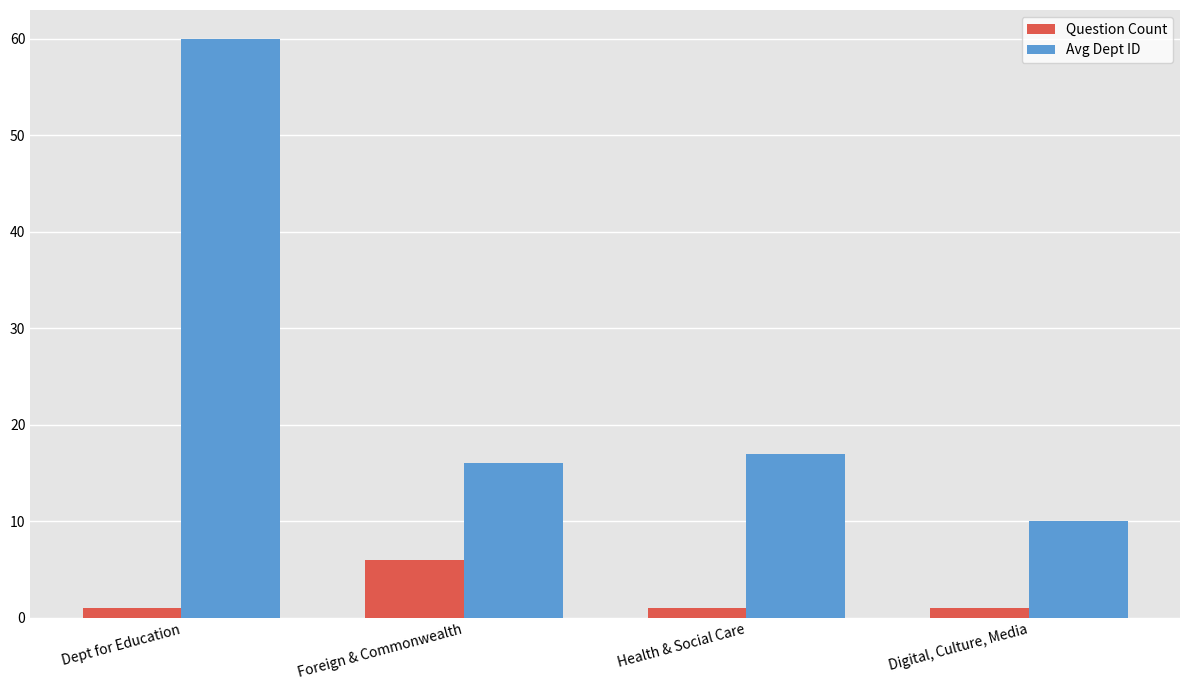

Is it true that Question Count equals 6 at Foreign & Commonwealth?

True